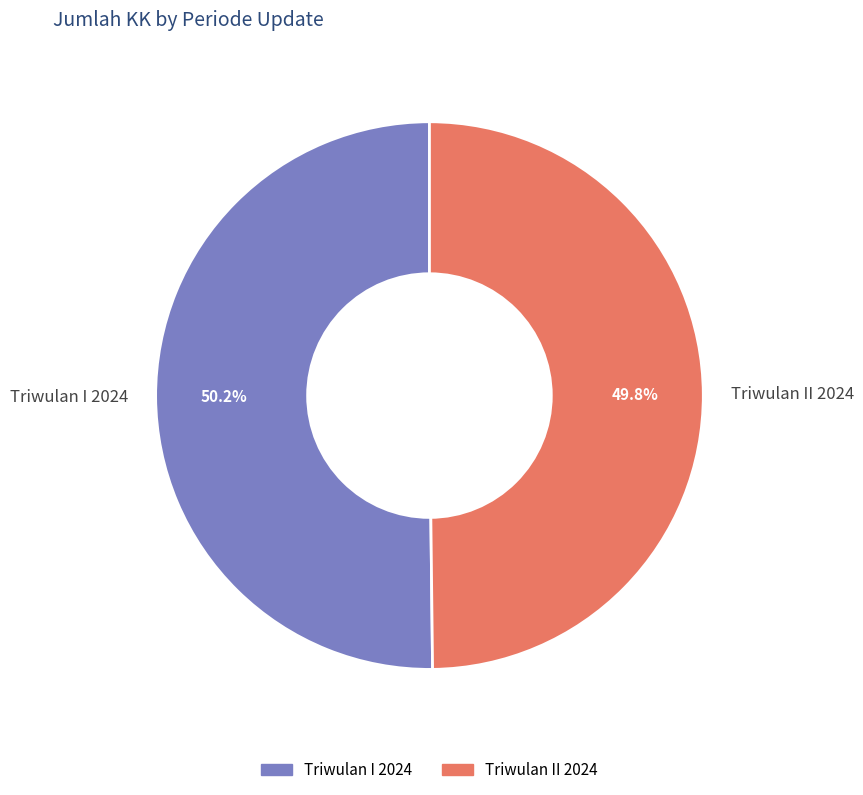

To the nearest percent, what portion does Triwulan I 2024 represent?

50%